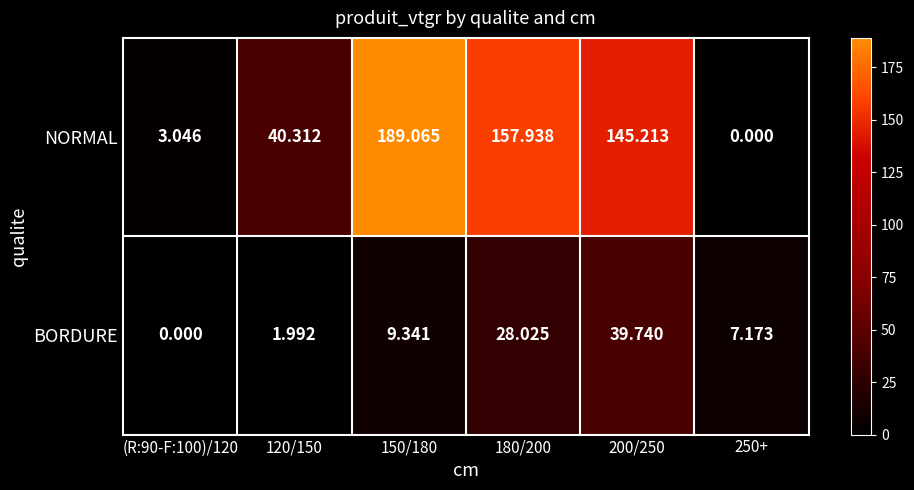

Rank the series by their average value, from highest to lowest.

NORMAL, BORDURE